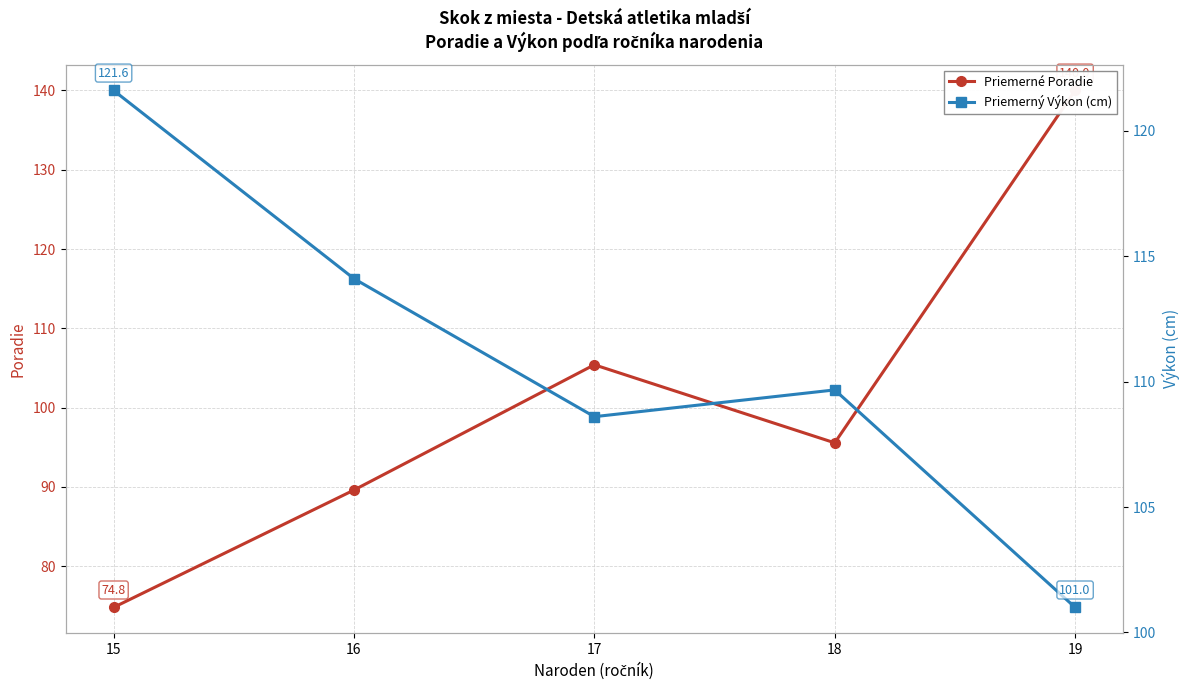

What is the value of the Priemerné Poradie point at the 2nd from the left?

89.6